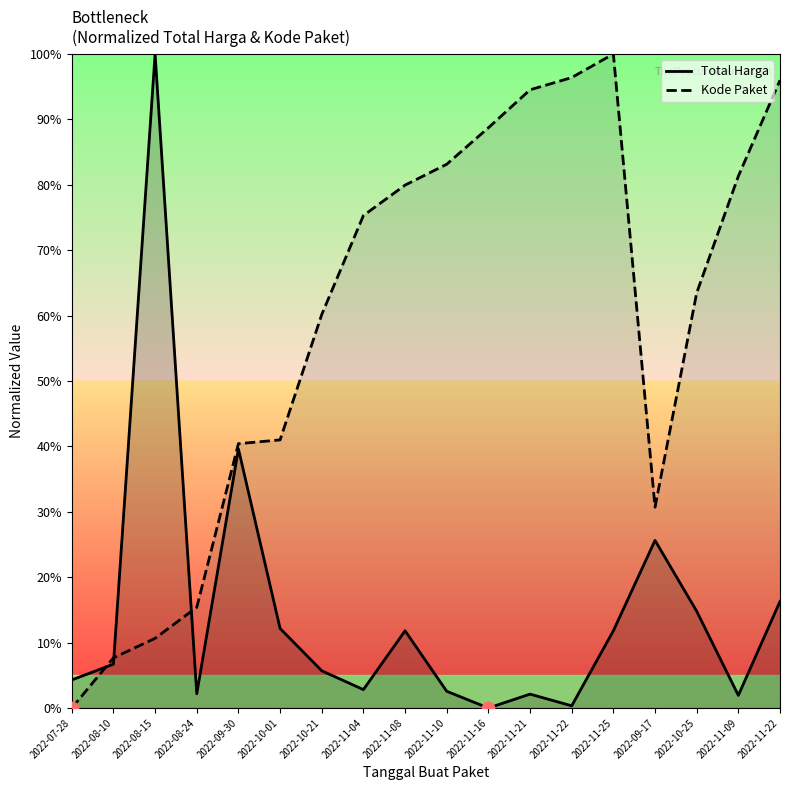

Which series contains the highest Y value?

Total Harga